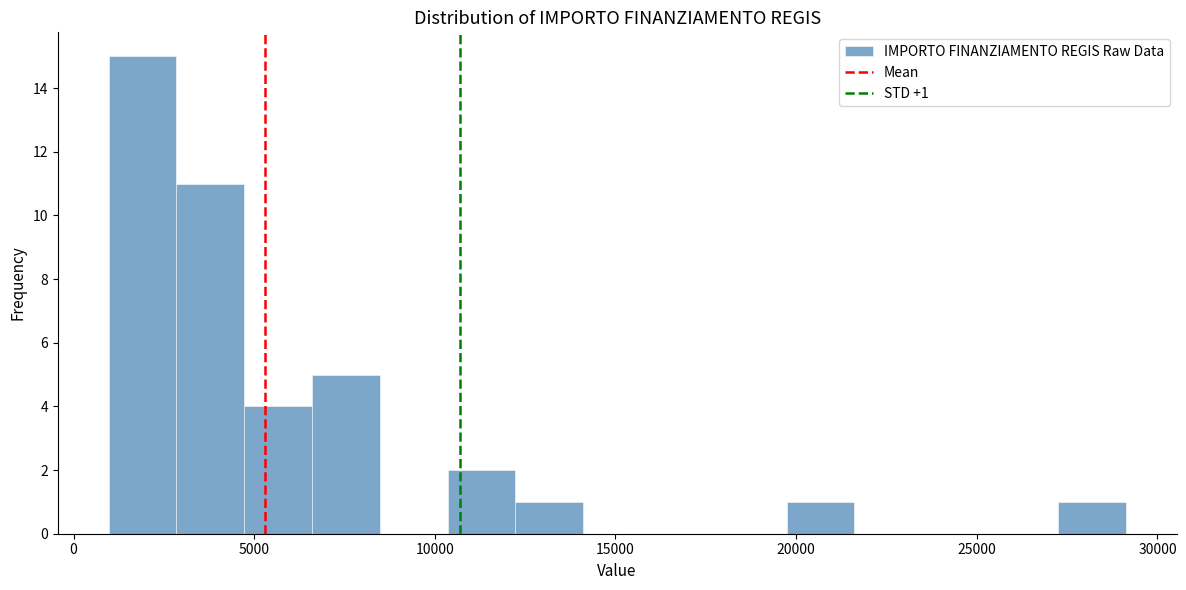

Read against the x-axis, roughly where is the centre of the tallest bar?

2000